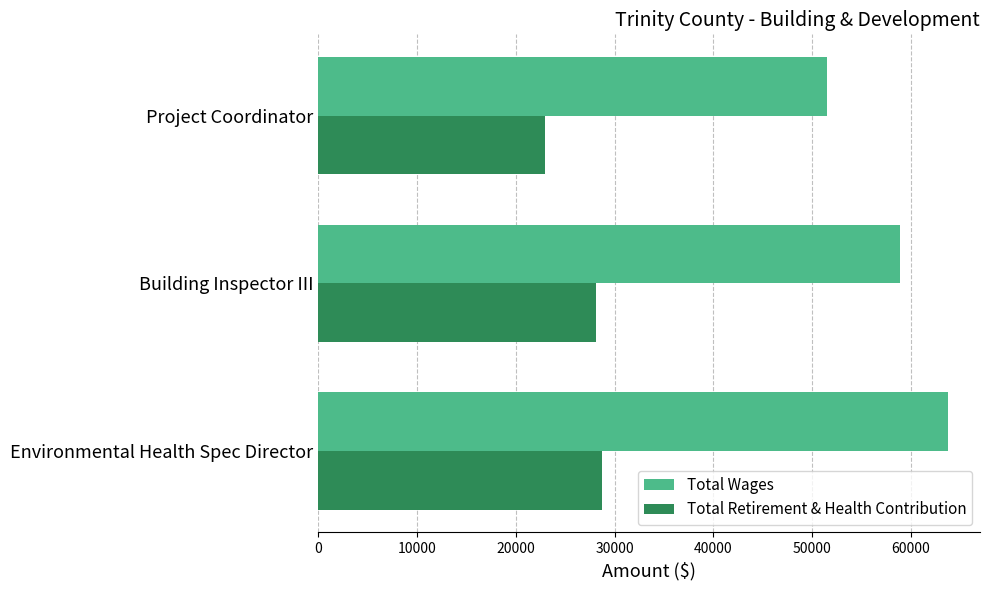

Which series has the largest total across all categories?

Total Wages